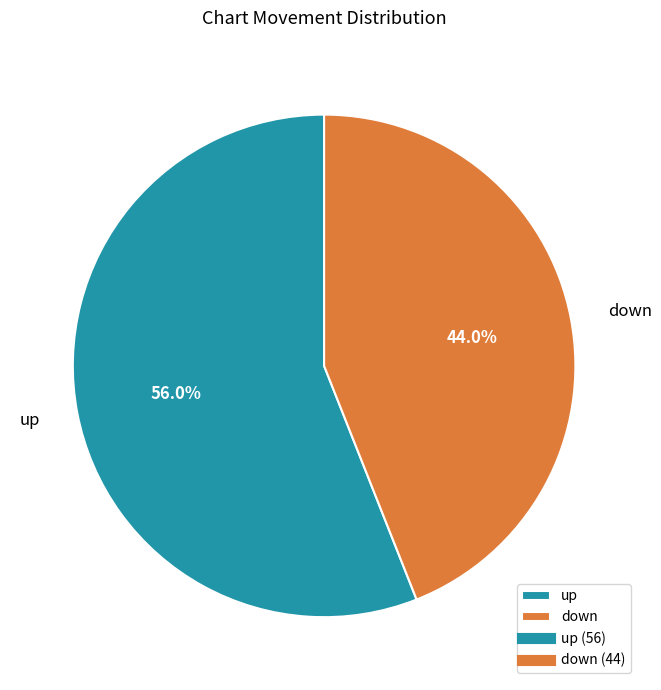

Which slice is the largest?

up